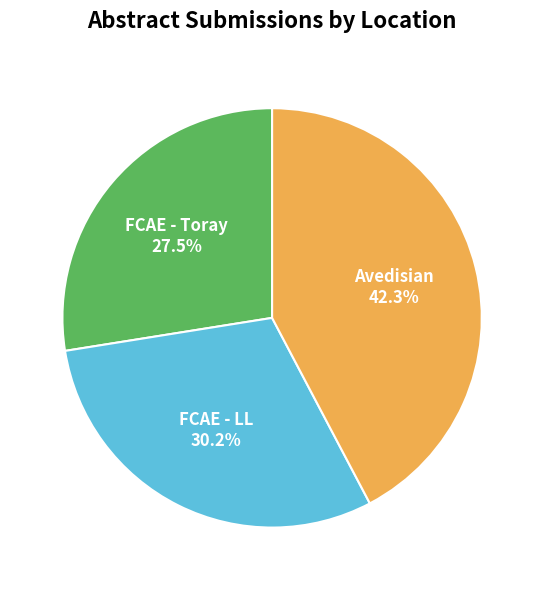

Does any single category account for the majority?

No